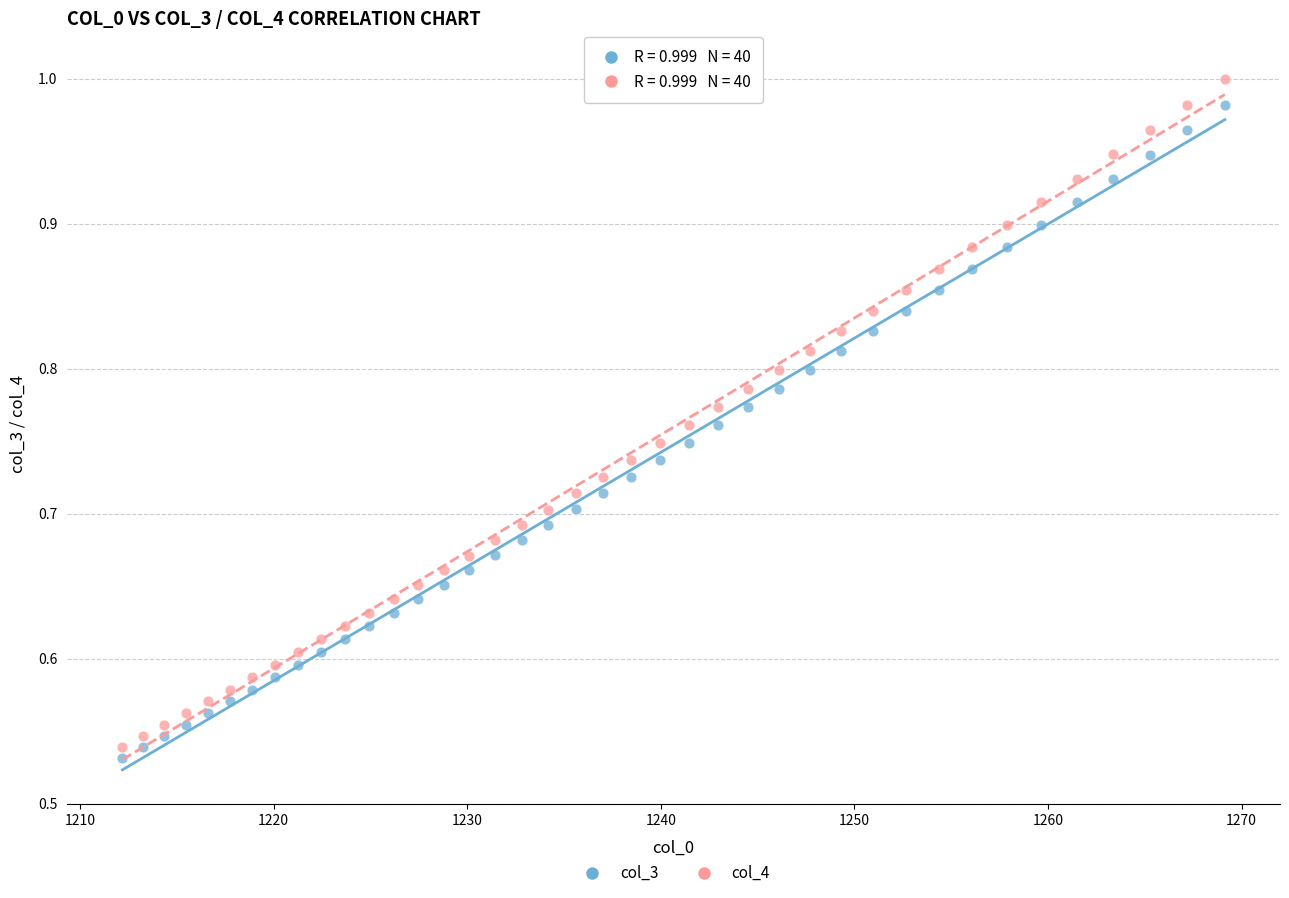

What are all the series names shown in the legend?

col_3, col_4